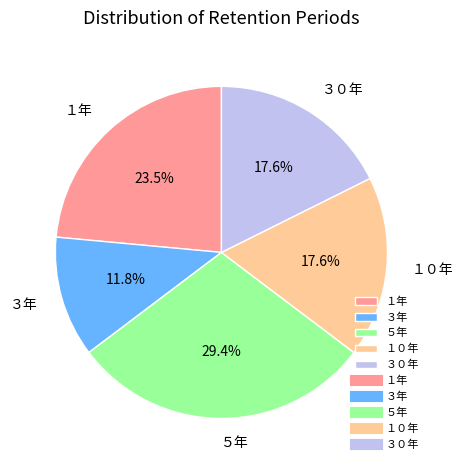

To the nearest percent, what portion does １０年 represent?

18%